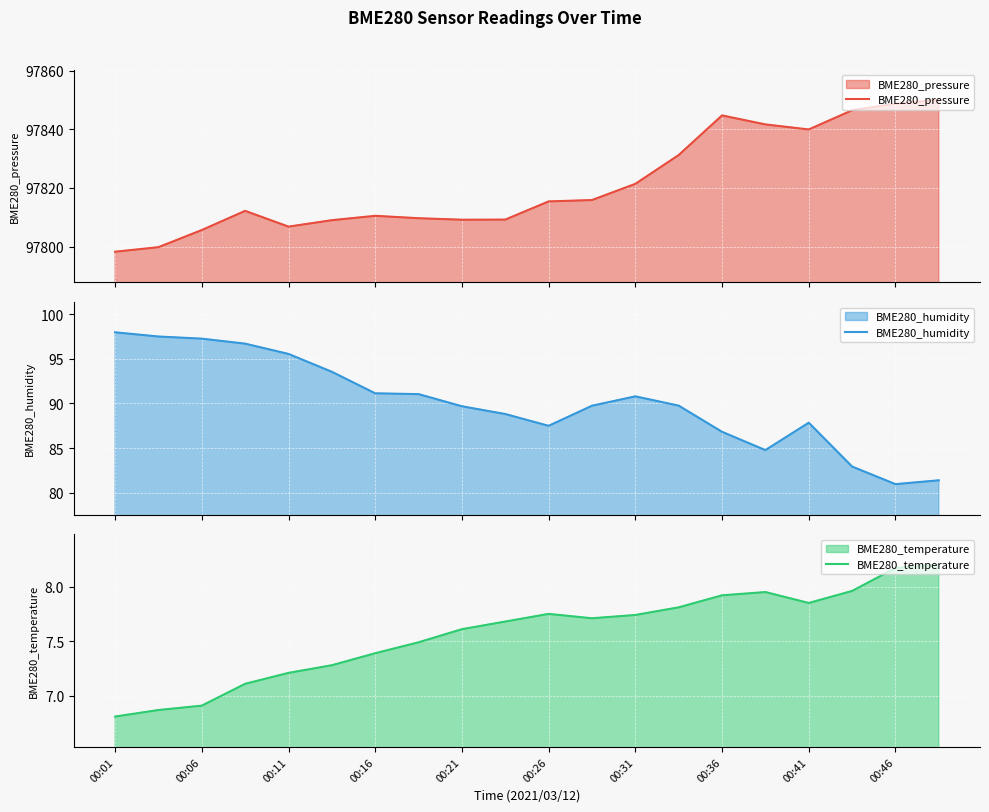

True or false: BME280_temperature and BME280_humidity cross at least once.

False